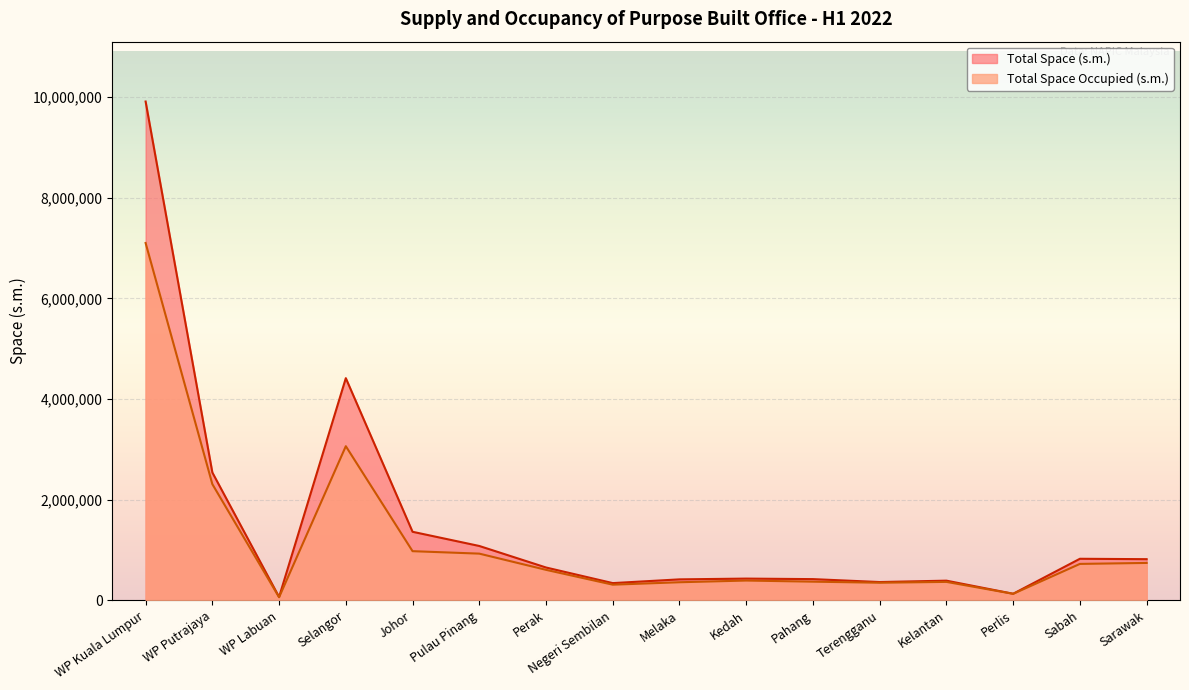

What are all the series names shown in the legend?

Total Space (s.m.), Total Space Occupied (s.m.)